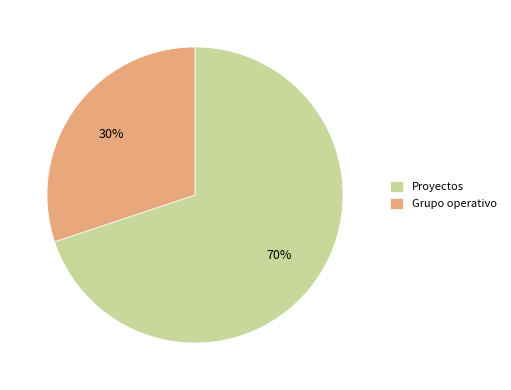

Does any single category account for the majority?

Yes